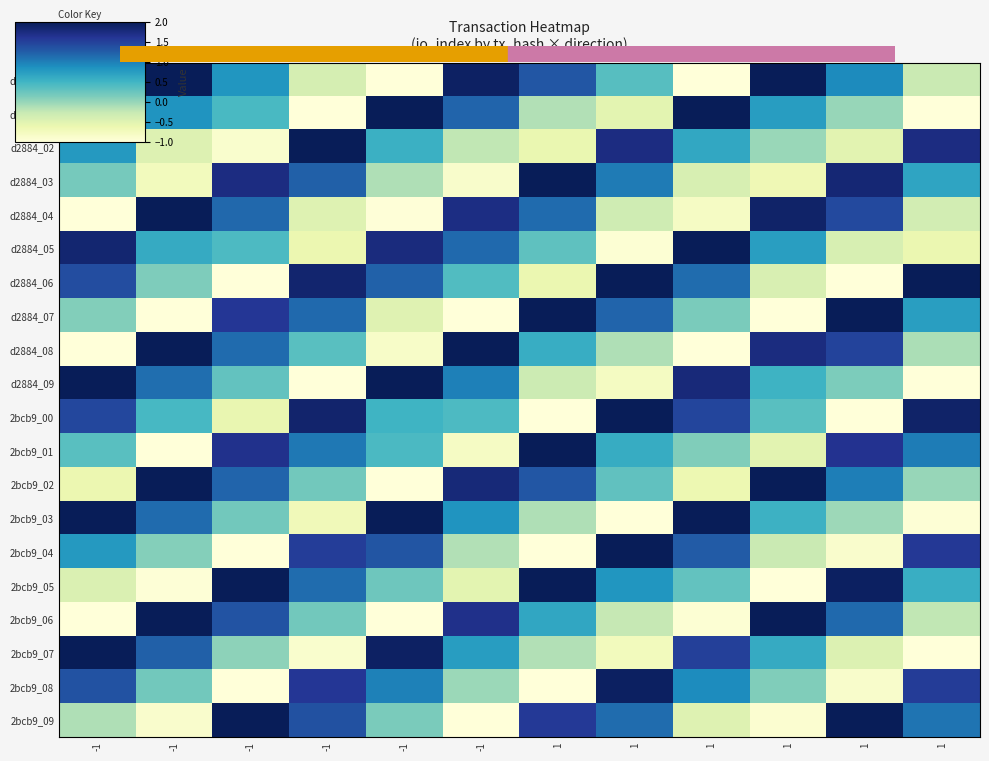

How many categories are shown in the chart?

12